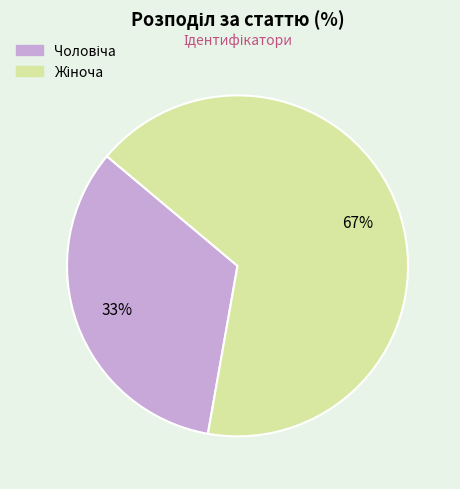

To the nearest percent, what is the average slice percentage?

50%